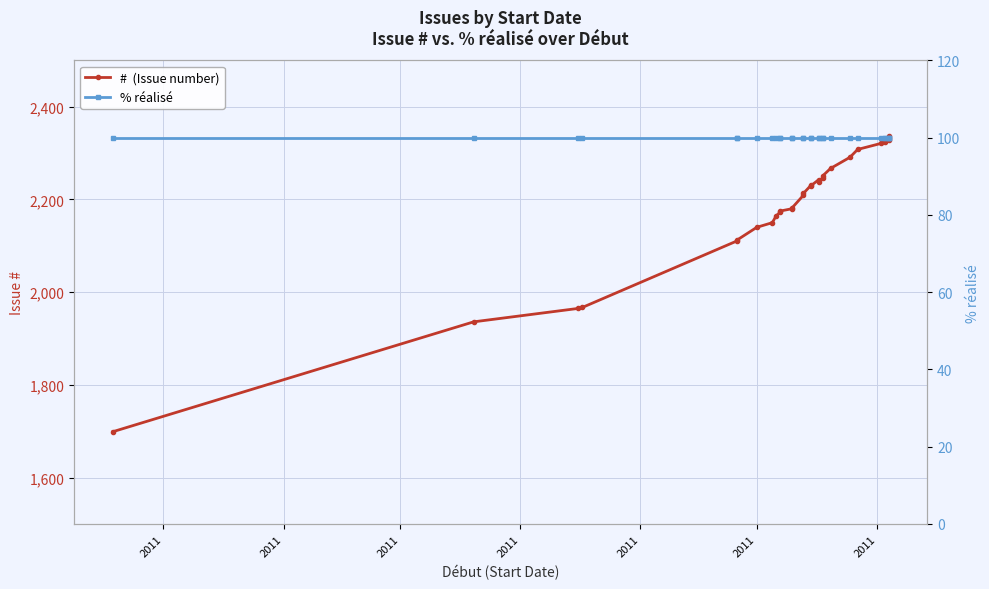

How many lines are shown in the chart?

2